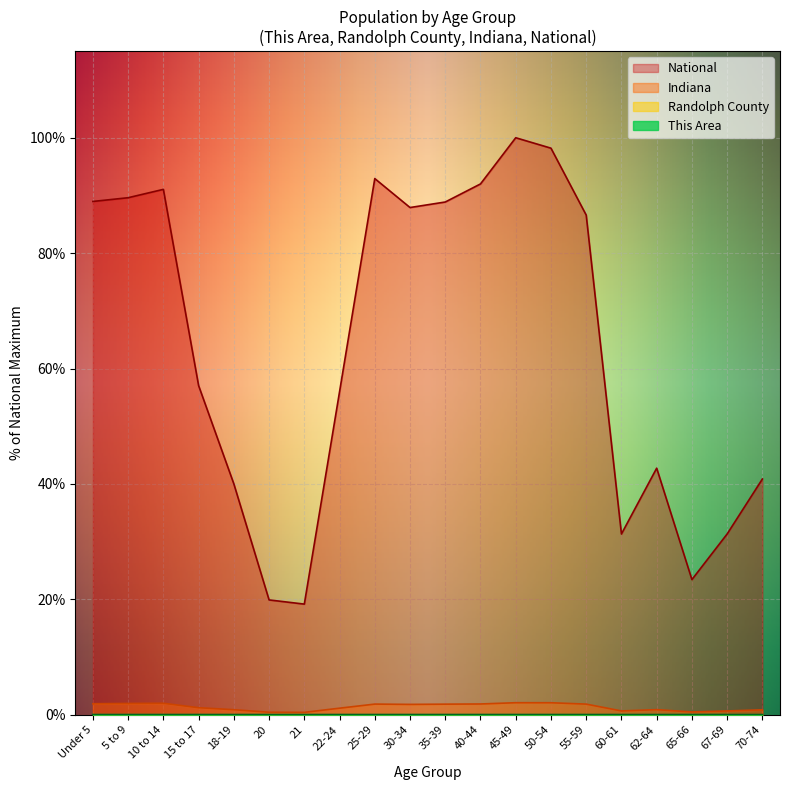

Which category has the highest value in the Randolph County series?

10 to 14